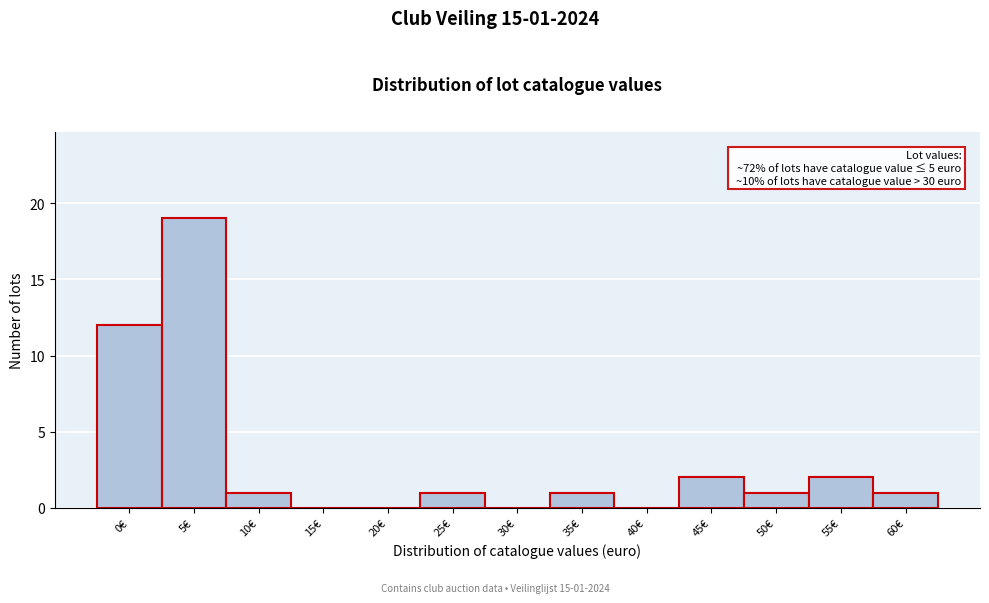

Reading left to right, extract all data points from this chart.

0€=12	5€=19	10€=1	15€=0	20€=0	25€=1	30€=0	35€=1	40€=0	45€=2	50€=1	55€=2	60€=1